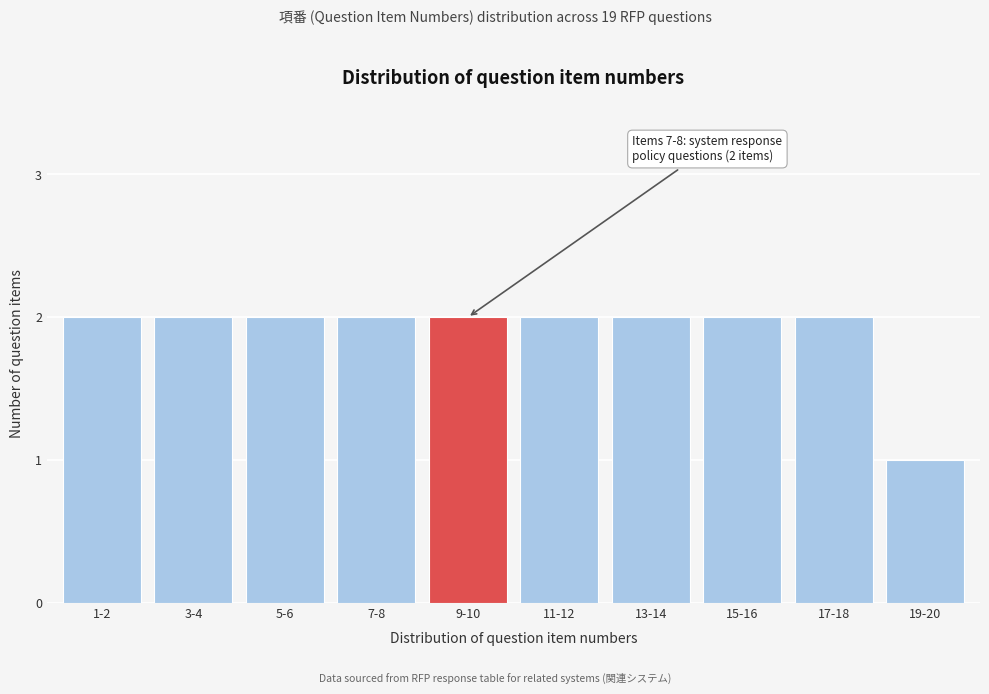

Reading left to right, list all the values displayed in this chart.

2	2	2	2	2	2	2	2	2	1